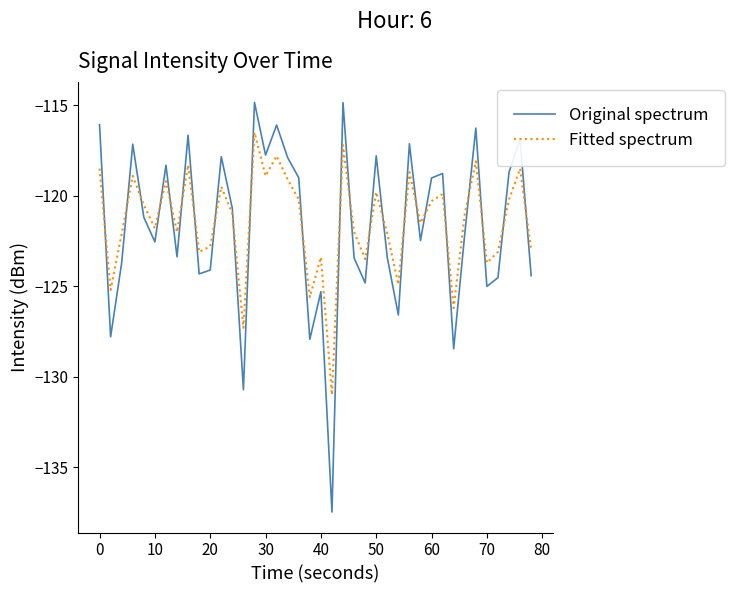

What is the difference between the maximum and minimum values in the Fitted spectrum series?

14.5